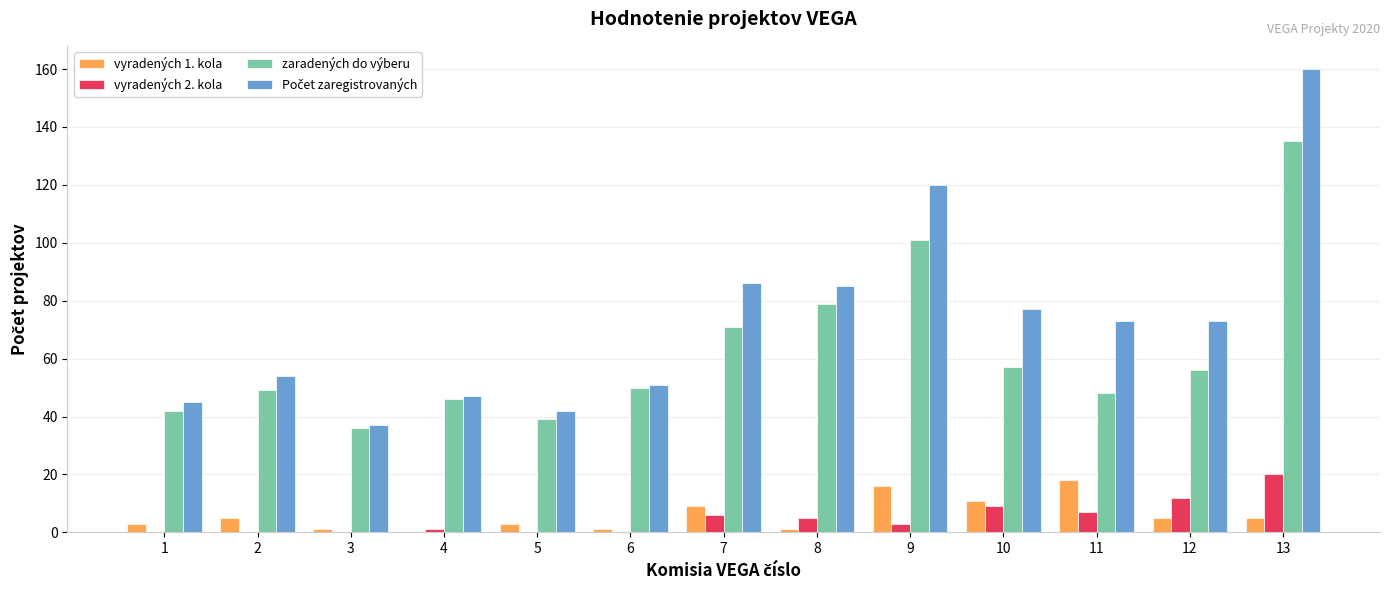

What is the greatest value displayed?

160